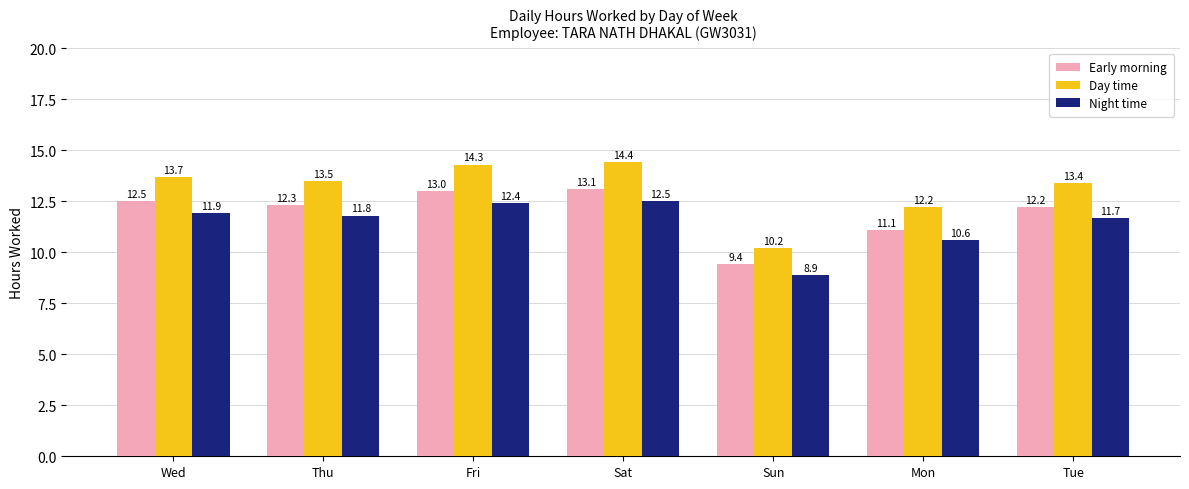

What is the difference between the second highest and minimum values in the Early morning series?

3.6